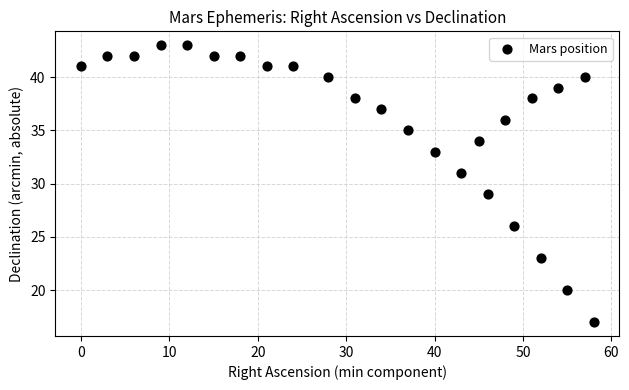

What is the range of Y values (max minus min)?

26